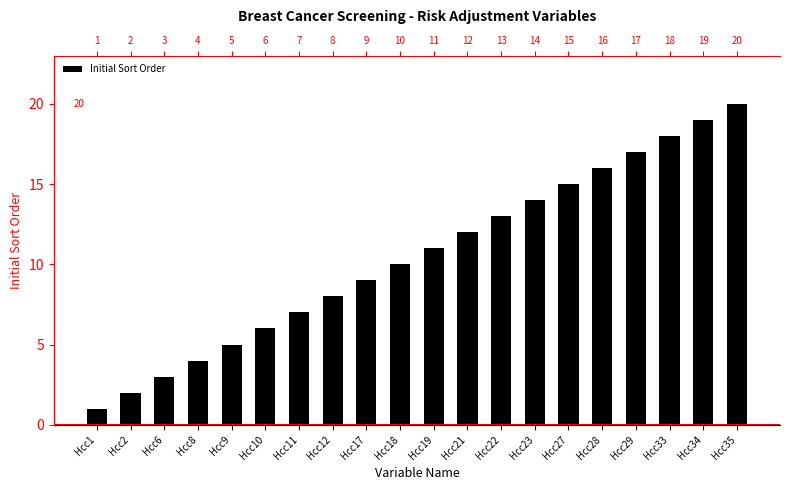

Read the value at Hcc1.

1